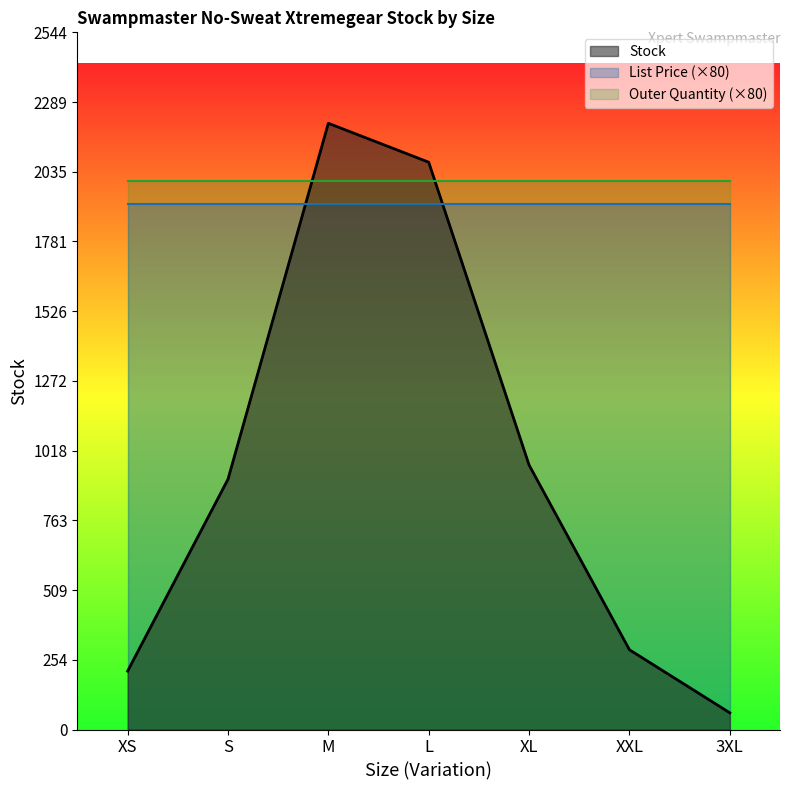

The value of List Price at M is 38.5. True or false?

False